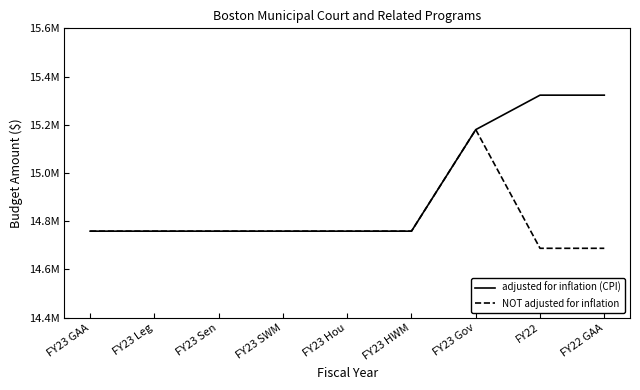

Reading right to left, list all the values displayed in this chart.

adjusted for inflation (CPI): 15322766	15322766	15179761	14758440	14758440	14758440	14758440	14758440	14758440
NOT adjusted for inflation: 14687359	14687359	15179761	14758440	14758440	14758440	14758440	14758440	14758440